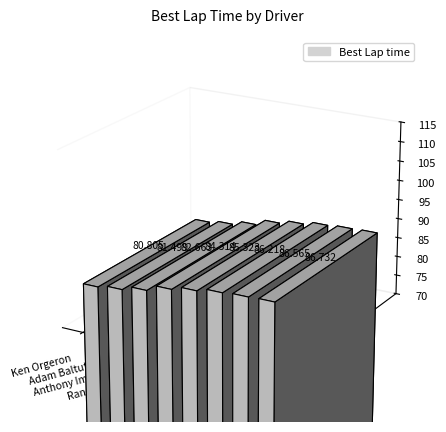

What is the change in value from Ken Orgeron to Richard Soukhavong?

+6.4